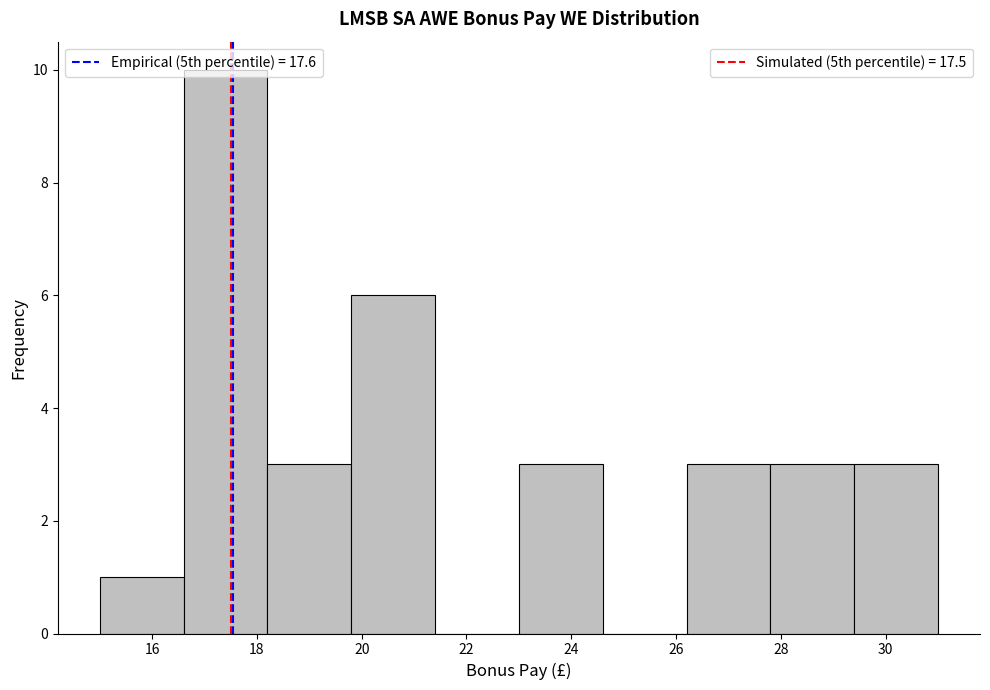

Over which range of the x-axis is the bar tallest?

16.6 to 18.2